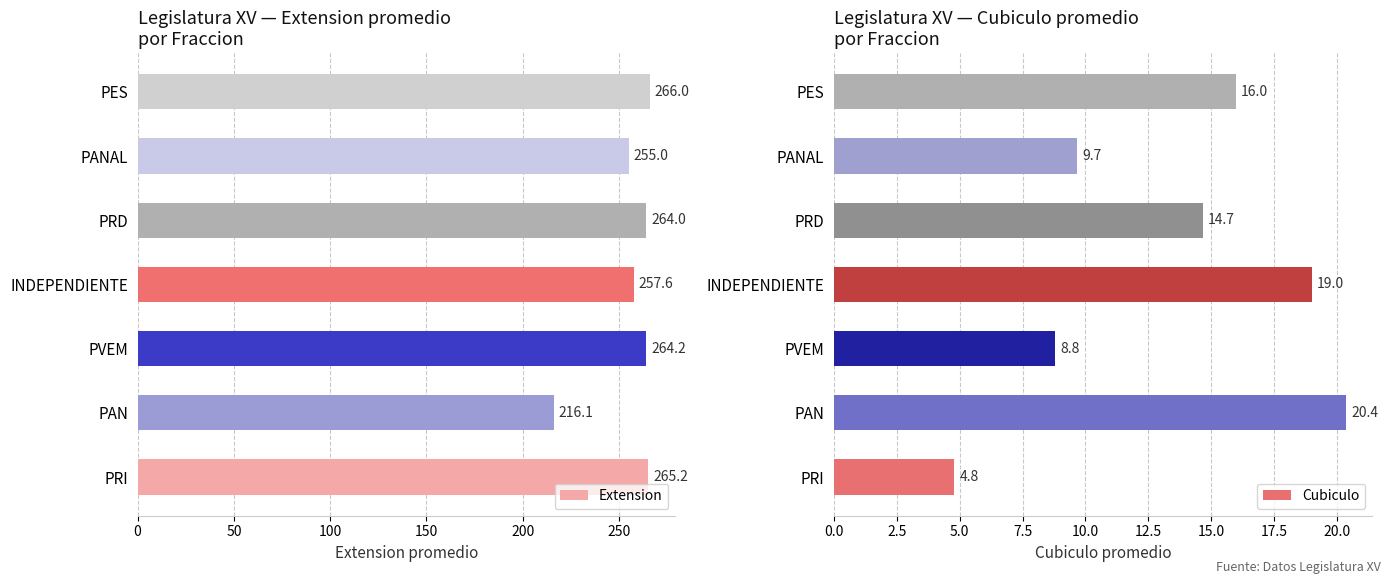

List the labels in order of Extension value, smallest first.

PAN, PANAL, INDEPENDIENTE, PRD, PVEM, PRI, PES